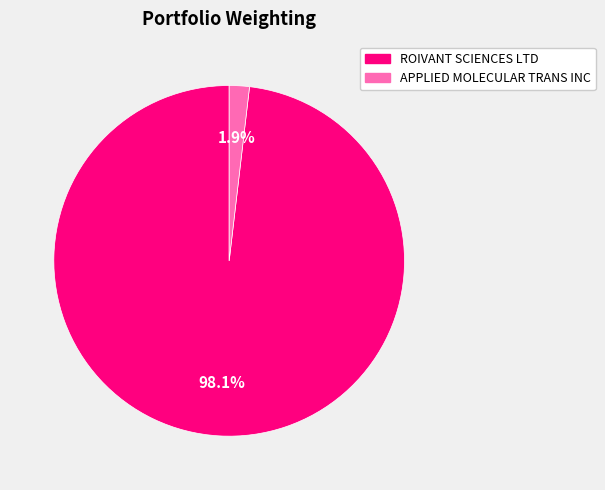

To the nearest percent, what is the difference between the largest and smallest slice percentages?

96%